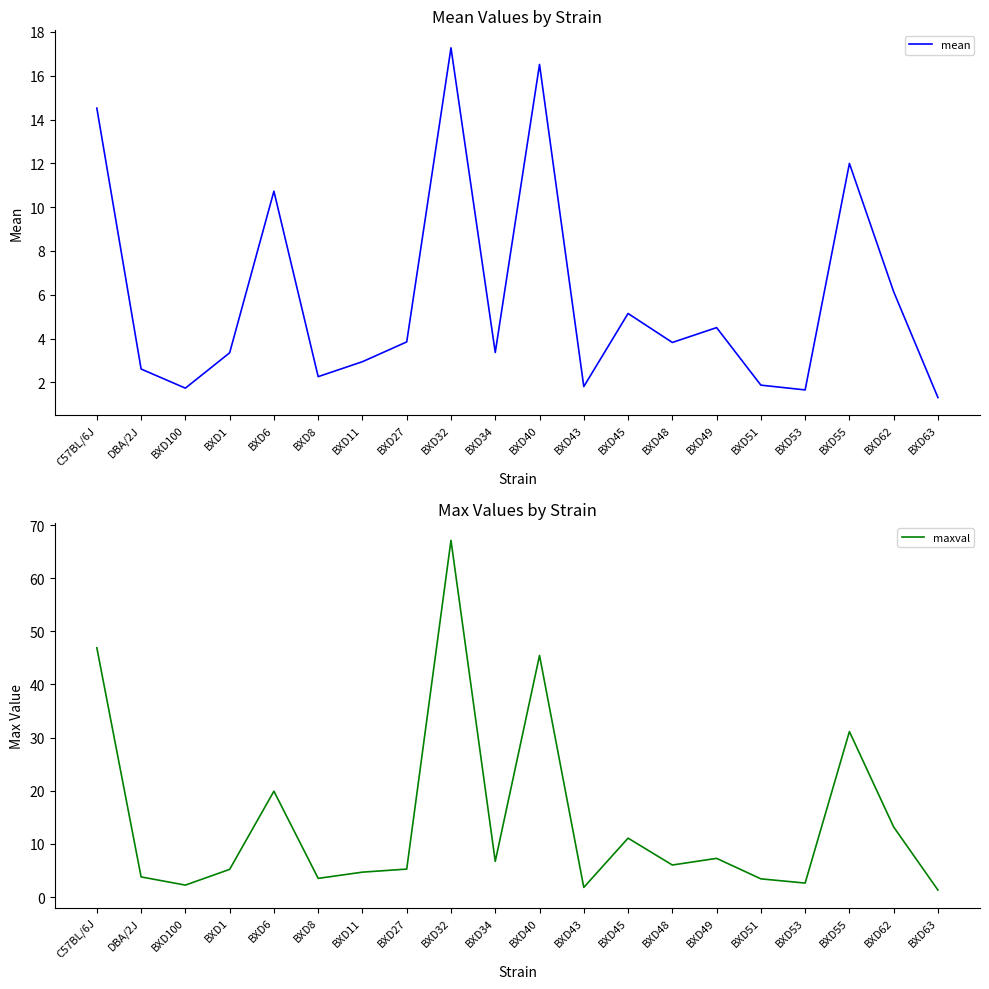

What is the difference between the maximum and minimum values in the maxval series?

65.8